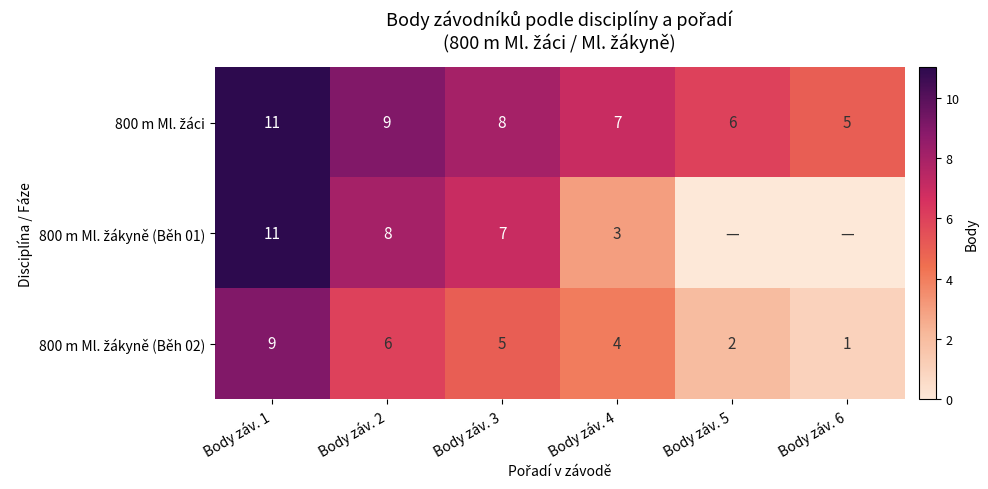

What is the difference between the highest and lowest values at Body záv. 4?

4